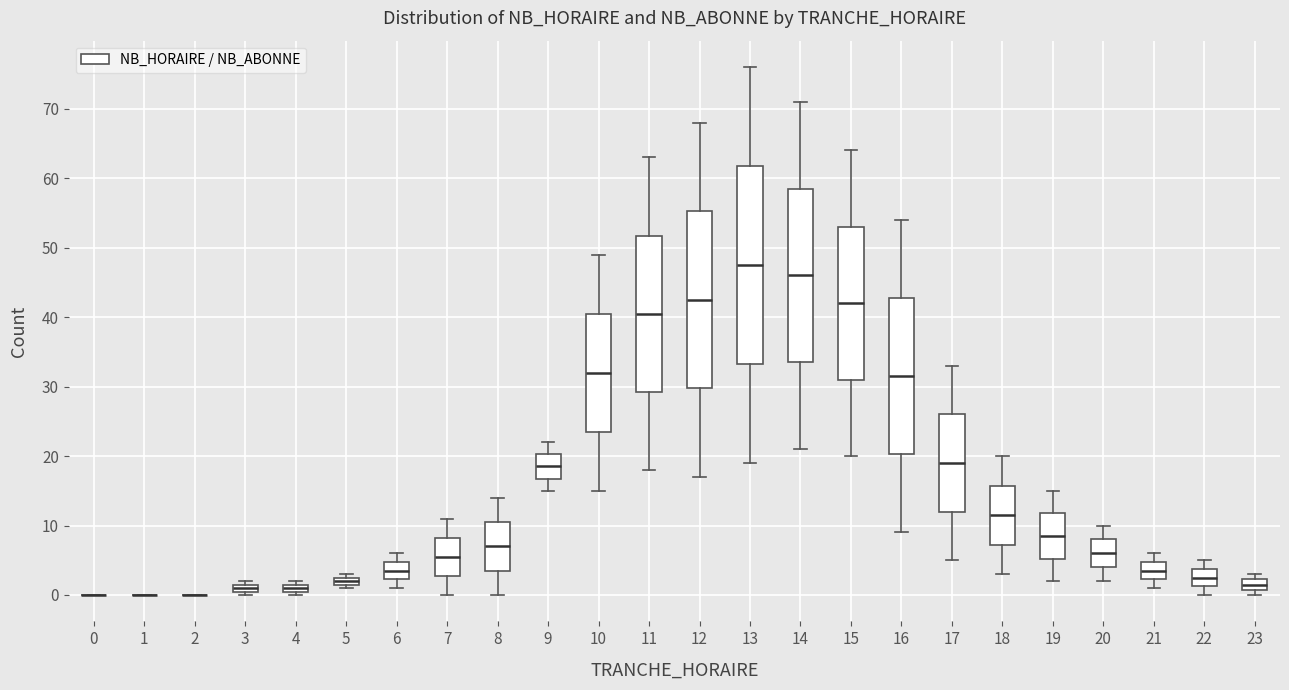

Which box is the tallest, from its lower edge to its upper edge?

13